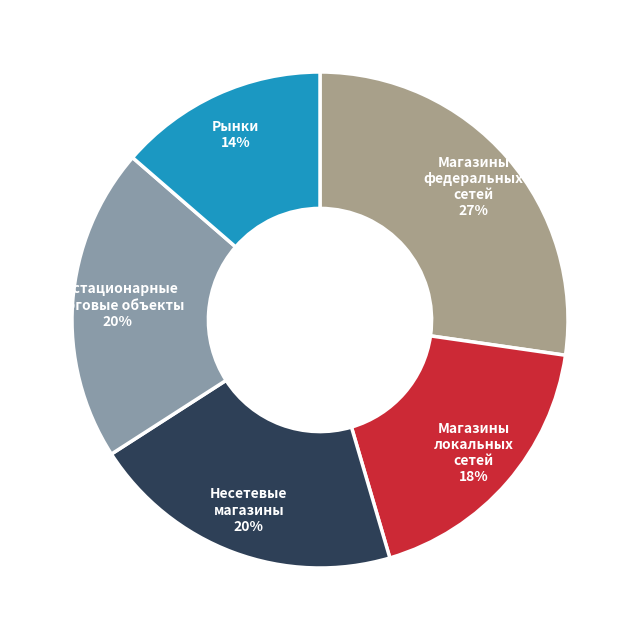

How many segments does this pie chart have?

5